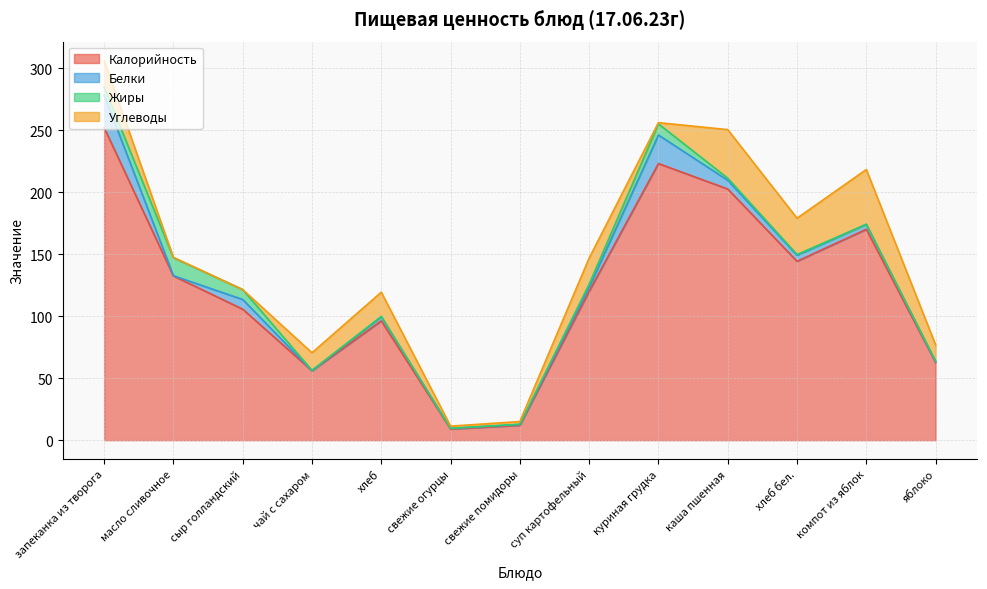

What is the total value across all series at хлеб?

119.3